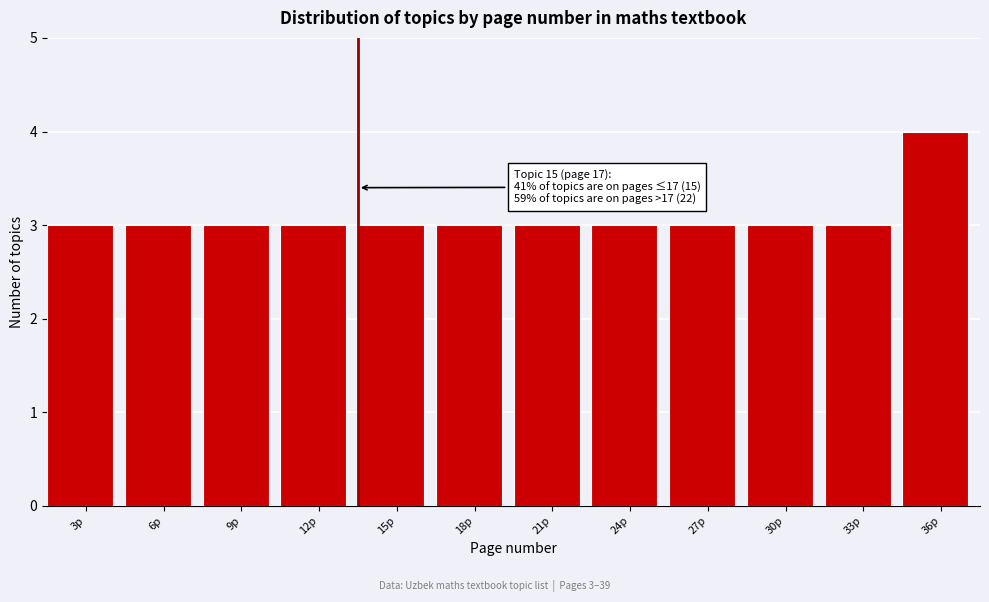

Reading left to right, transcribe all the data shown in this chart.

3	3	3	3	3	3	3	3	3	3	3	4